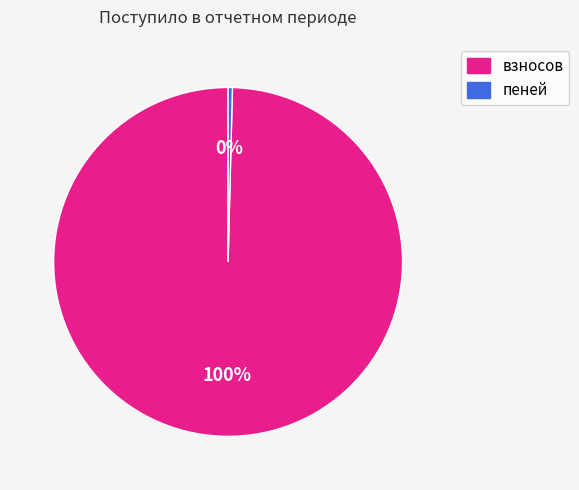

To the nearest percent, what is the average slice percentage?

50%